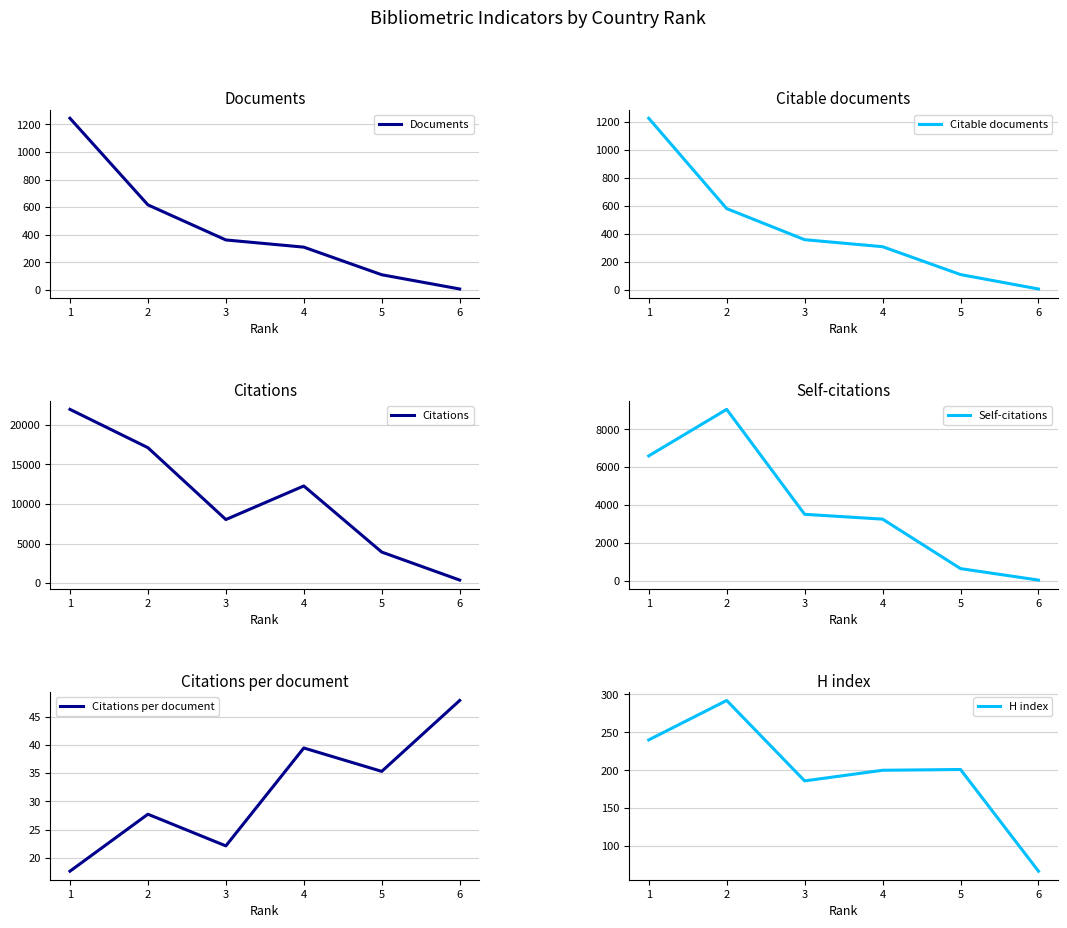

What is the value of the Citations per document point at the 6th from the left?

47.9